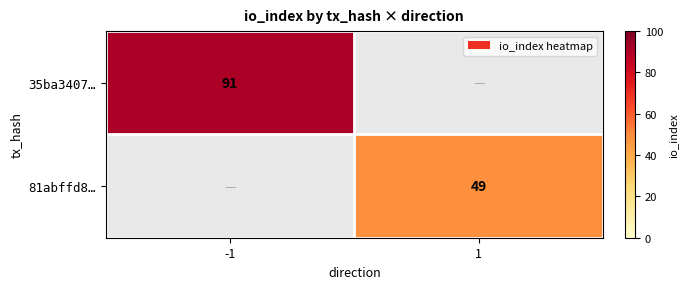

The value of 35ba3407… at -1 is 54. True or false?

False